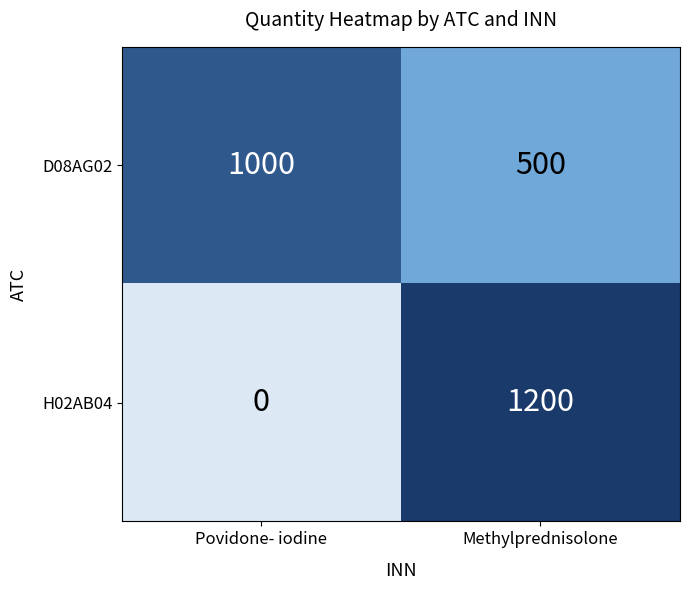

At which category does the chart reach its minimum across all series?

Povidone- iodine